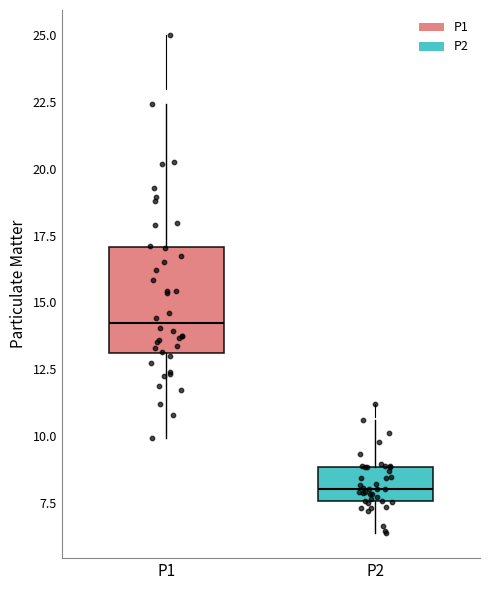

Where does the upper whisker of the box for P2 end on the y-axis? The values are not printed on the chart, so give them approximately, as read against the axis.

10.5